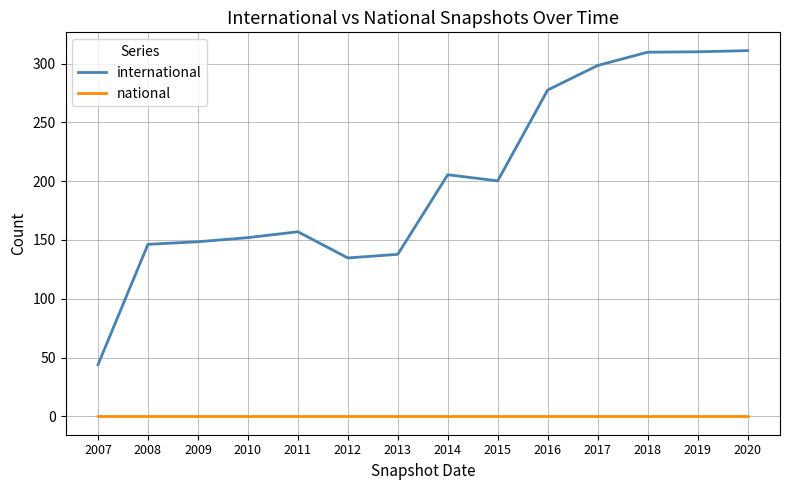

True or false: national and international intersect in this chart.

False